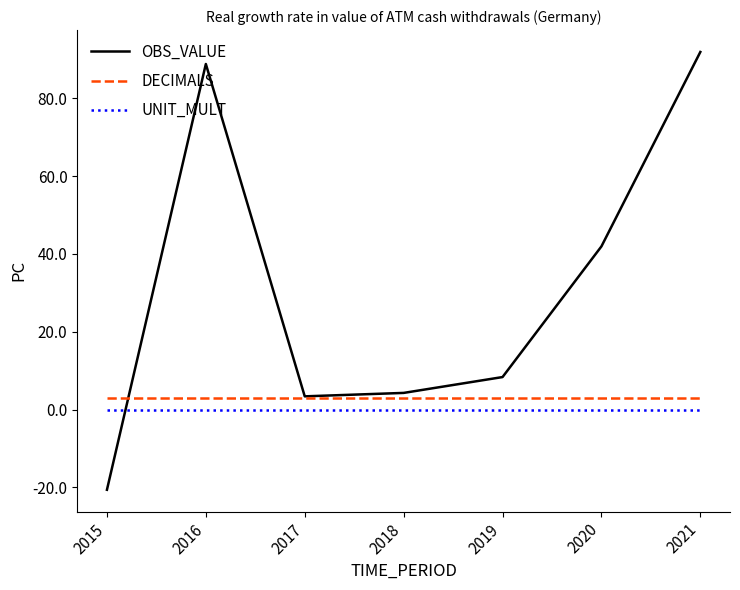

Which series has the largest range (max minus min)?

OBS_VALUE